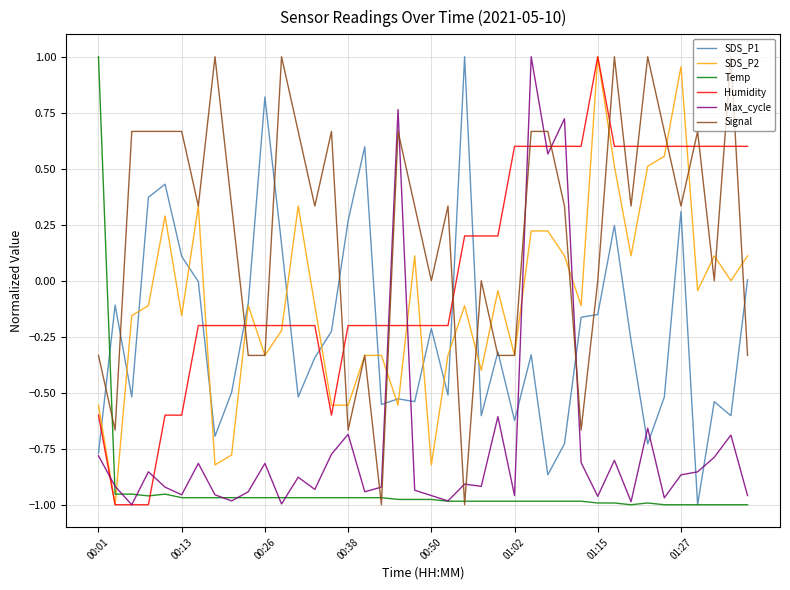

True or false: Temp and Humidity intersect in this chart.

True